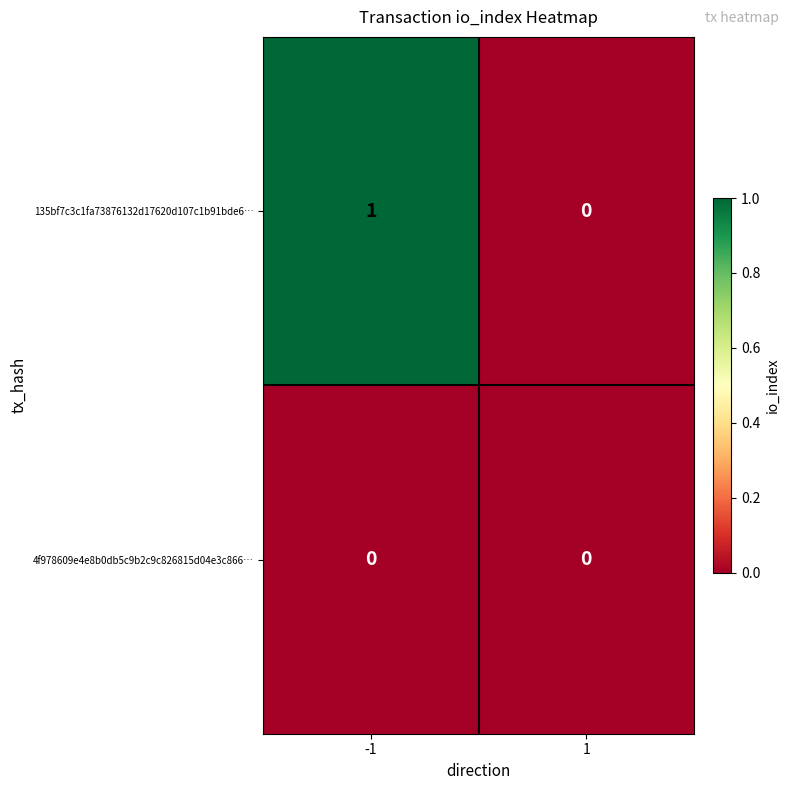

Rank the series by their average value, from lowest to highest.

4f978609e4e8b0db5c9b2c9c826815d04e3c866…, 135bf7c3c1fa73876132d17620d107c1b91bde6…